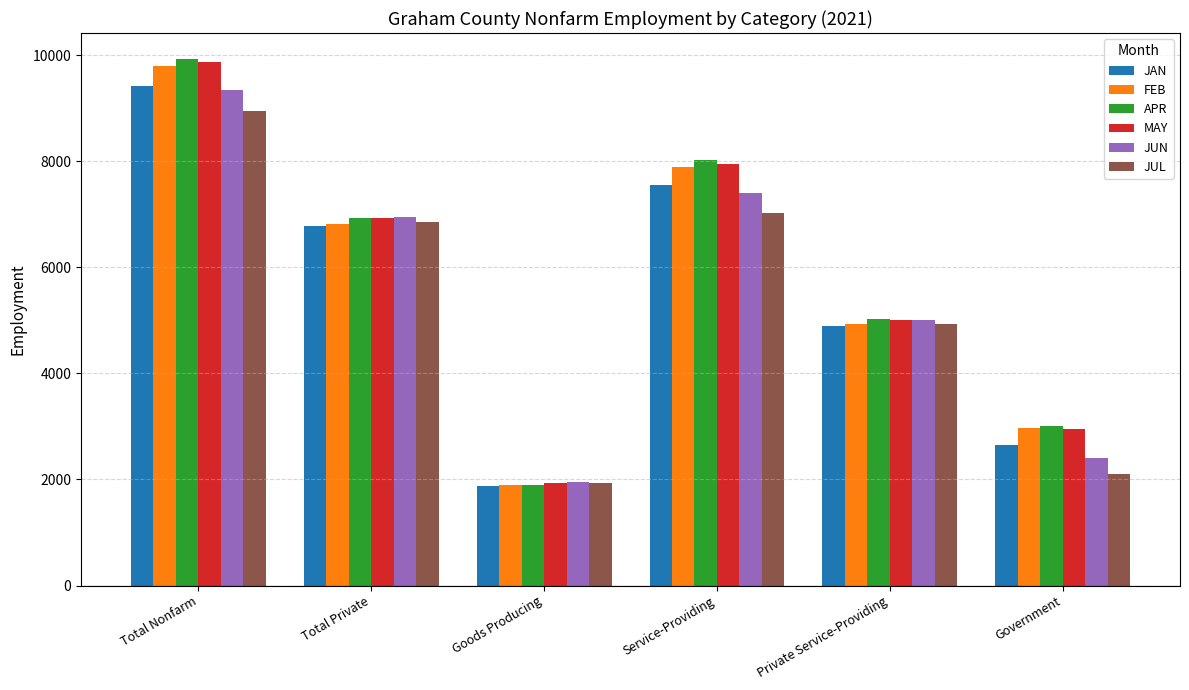

List the labels in order of JUN value, largest first.

Total Nonfarm, Service-Providing, Total Private, Private Service-Providing, Government, Goods Producing